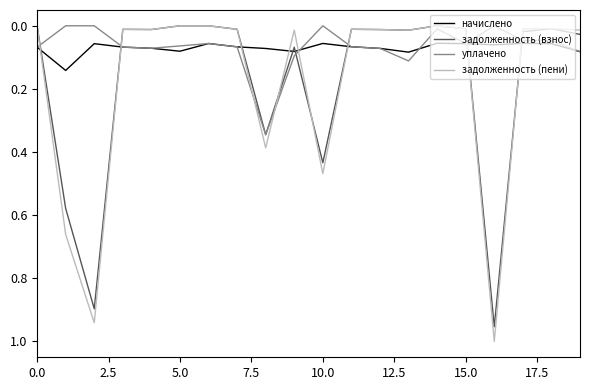

Does the chart have visible grid lines?

No